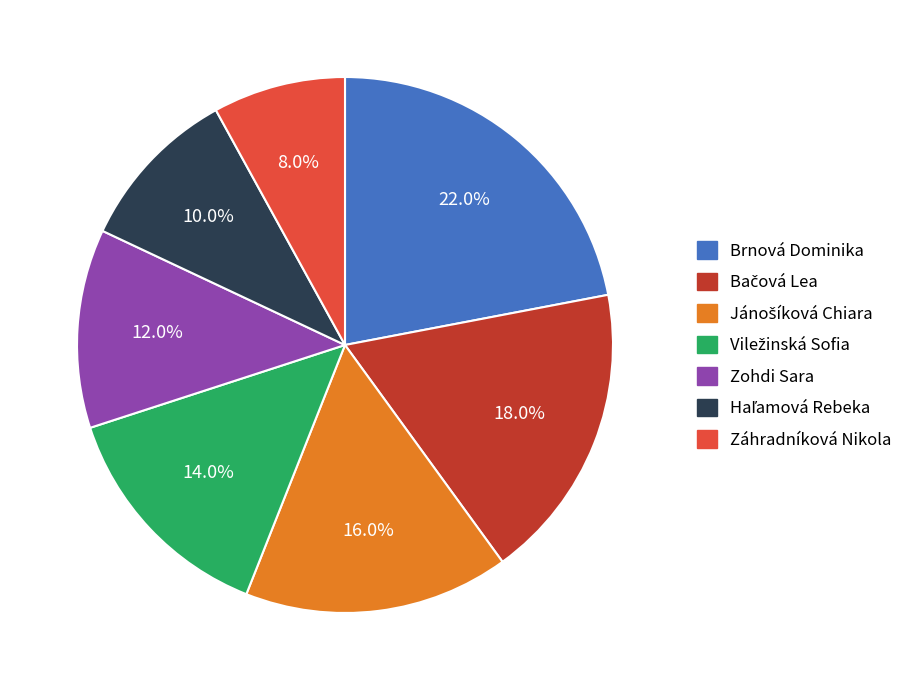

To the nearest percent, what percentage of the pie is Zohdi Sara?

12%